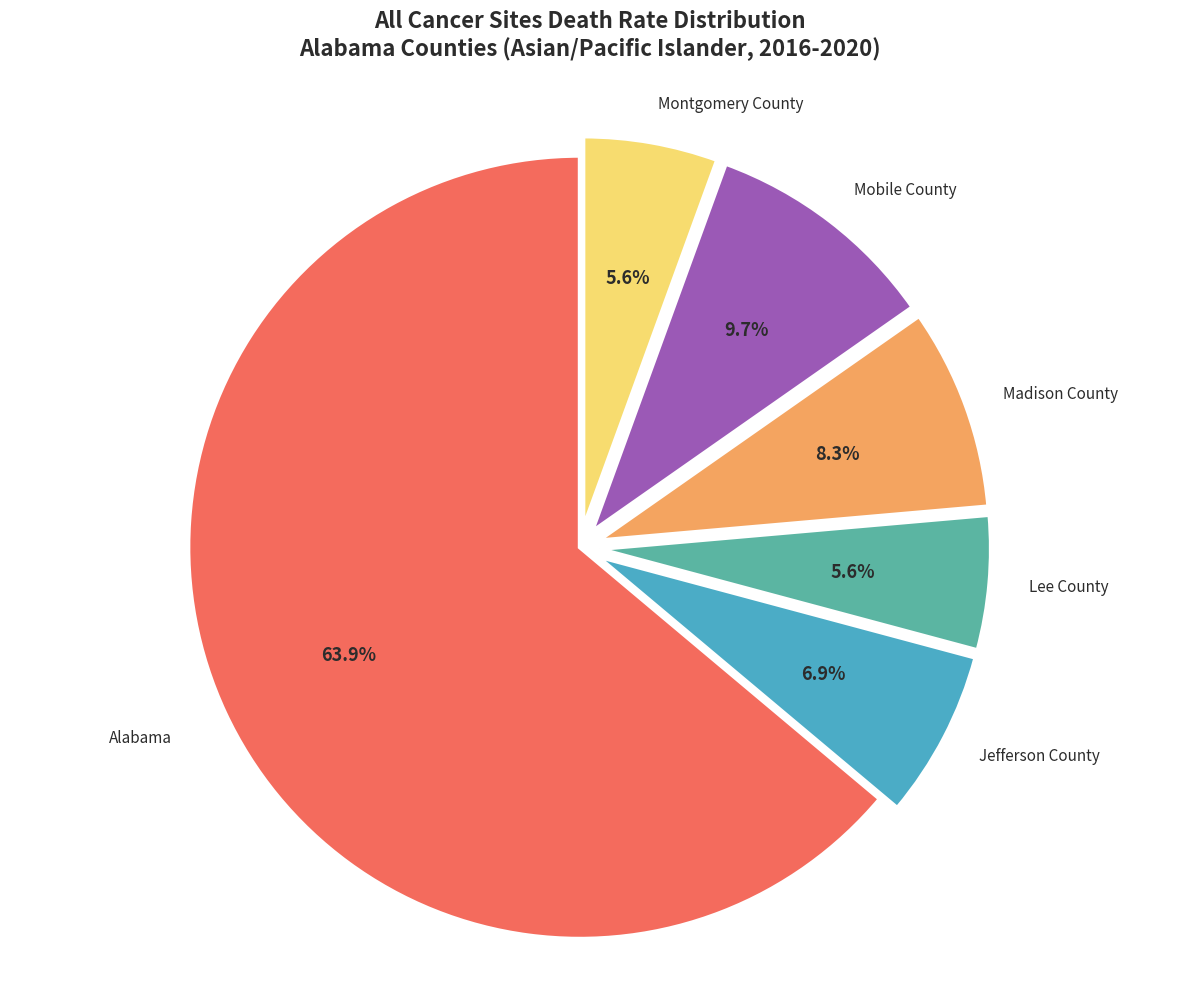

Is there a majority slice in this chart?

Yes